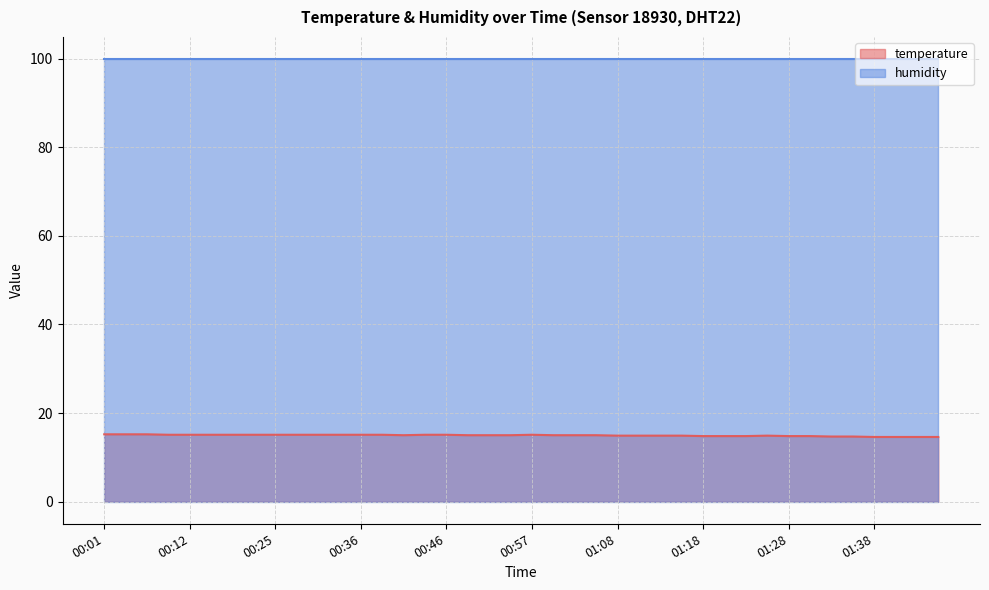

What is the label of the 6th point from the left?

00:14